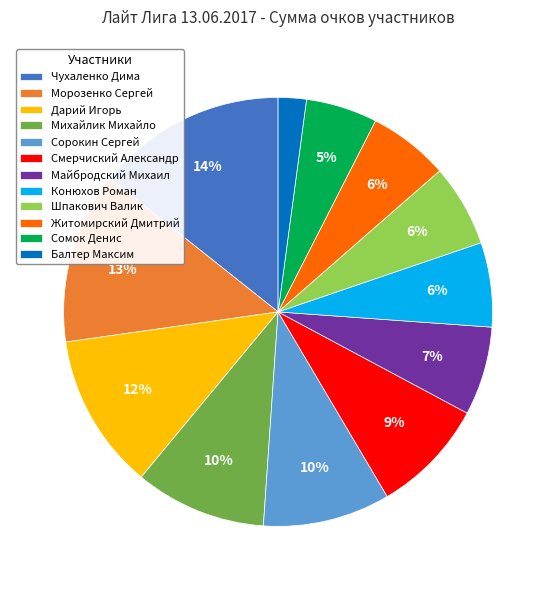

Count the number of slices in the pie.

12